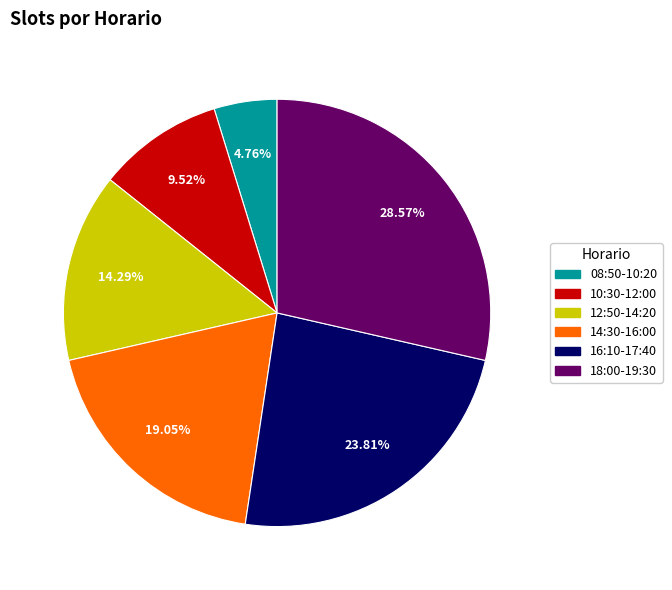

Is there a majority slice in this chart?

No